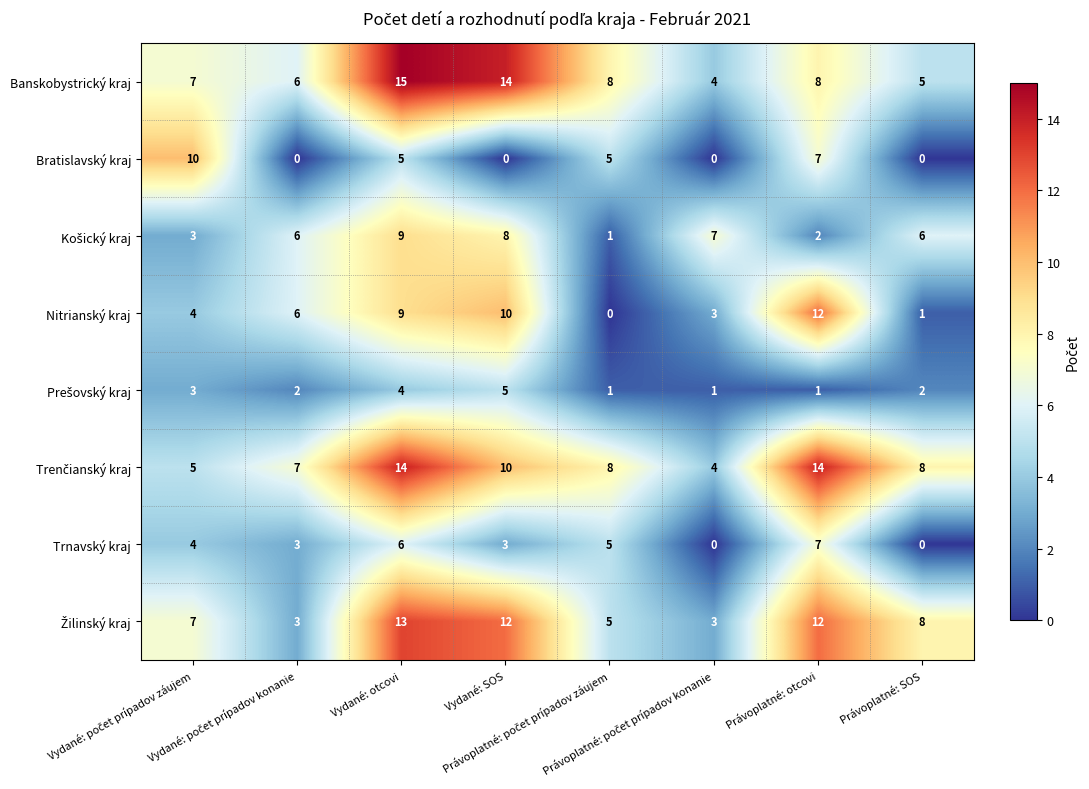

At how many categories does at least one series exceed 1?

8